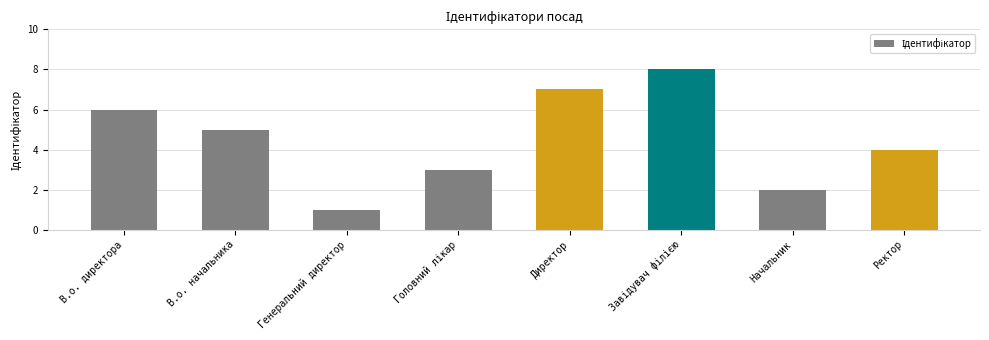

The value at Директор is 10. True or false?

False